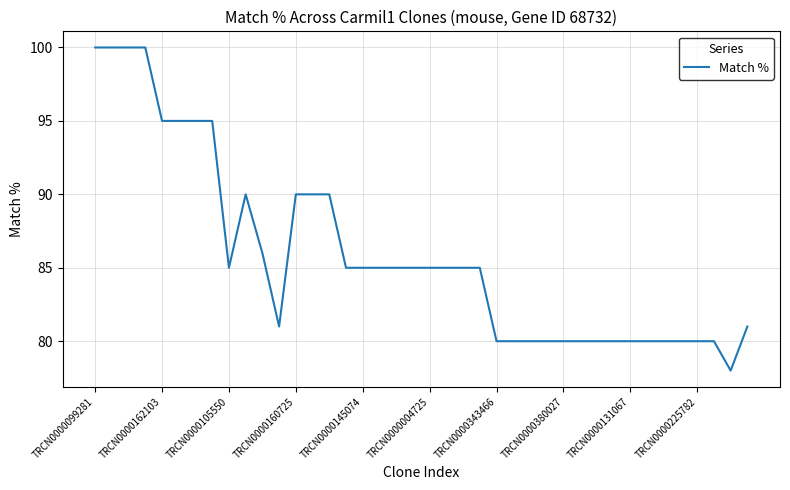

What is the minimum value shown in the chart?

78